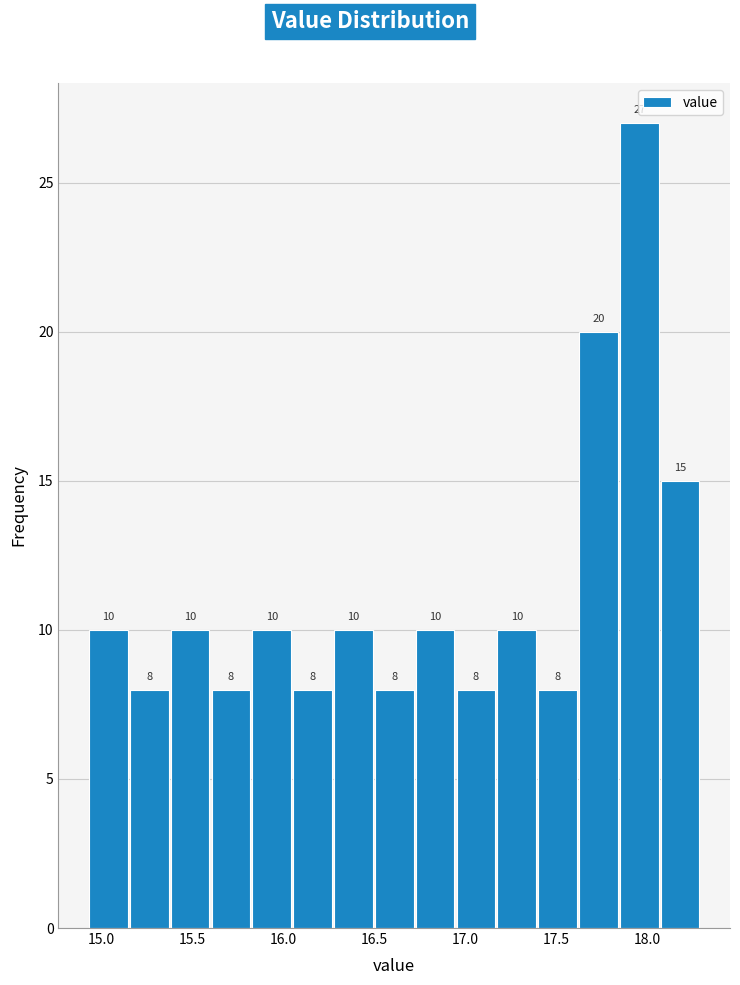

What is the height of the bar covering 18.10 to 18.30 on the x-axis? The bar edges are not printed on the chart, so give them approximately, as read against the axis.

15